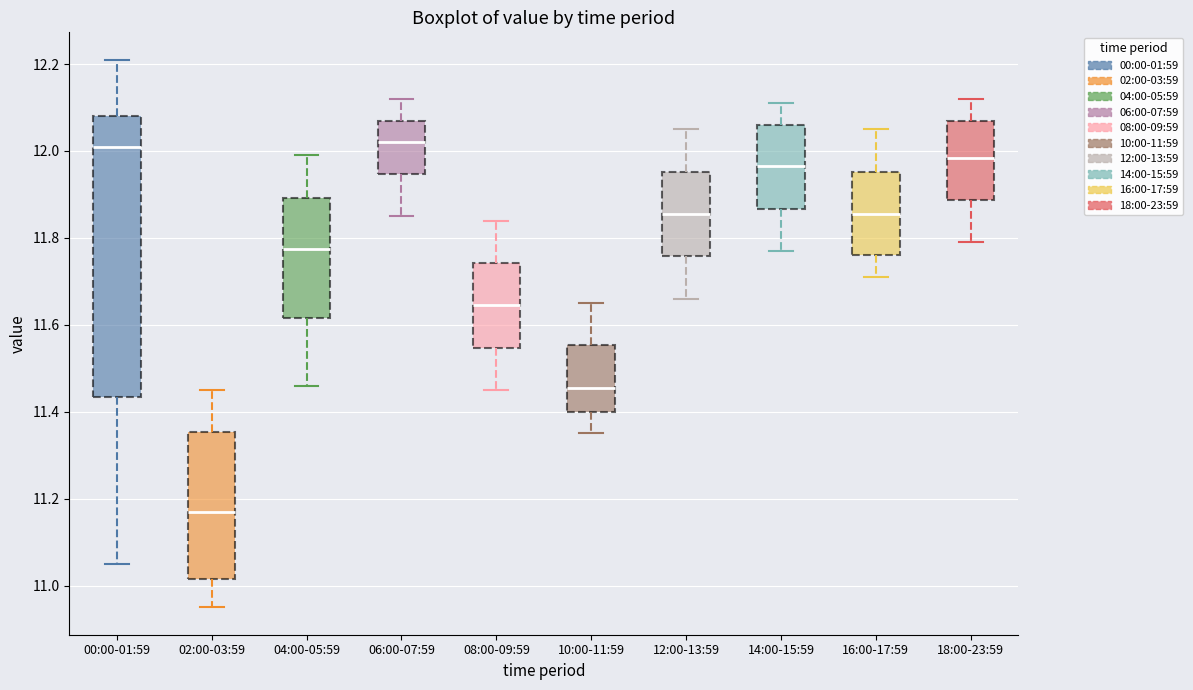

Where does the lower whisker of the box for 12:00-13:59 end on the y-axis? The values are not printed on the chart, so give them approximately, as read against the axis.

11.66